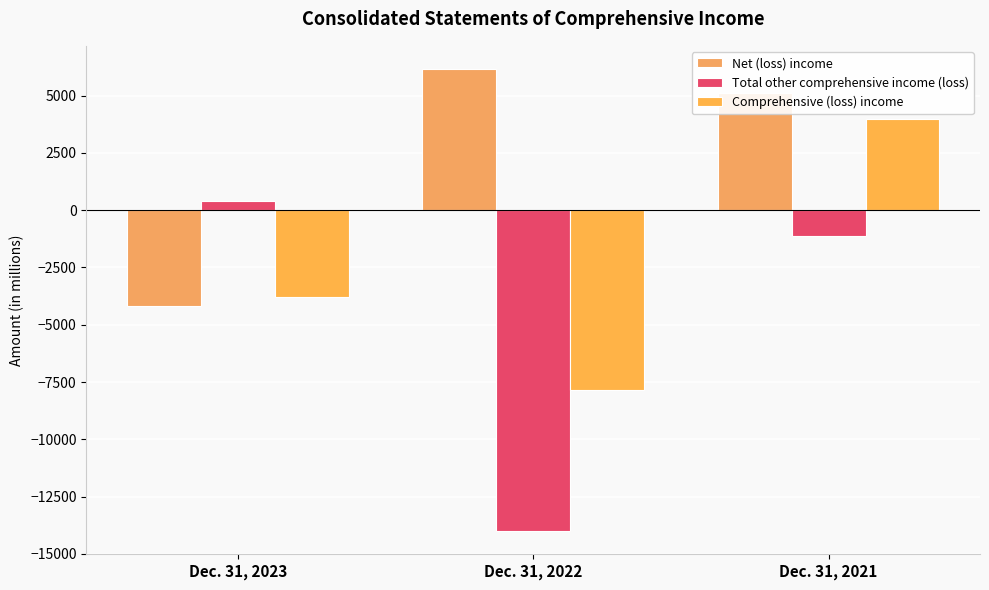

Rank the series by their maximum value, from lowest to highest.

Total other comprehensive income (loss), Comprehensive (loss) income, Net (loss) income